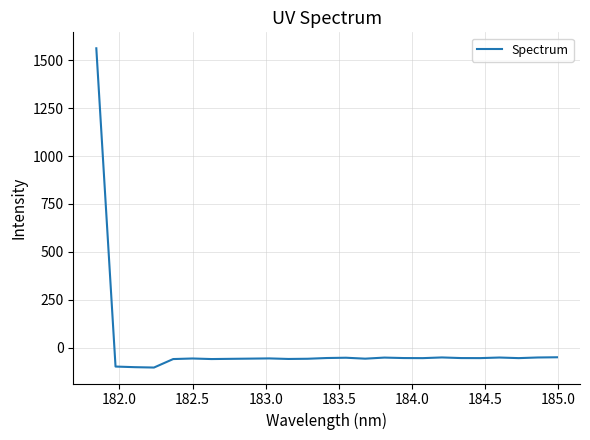

What is the maximum value shown in the chart?

1562.2